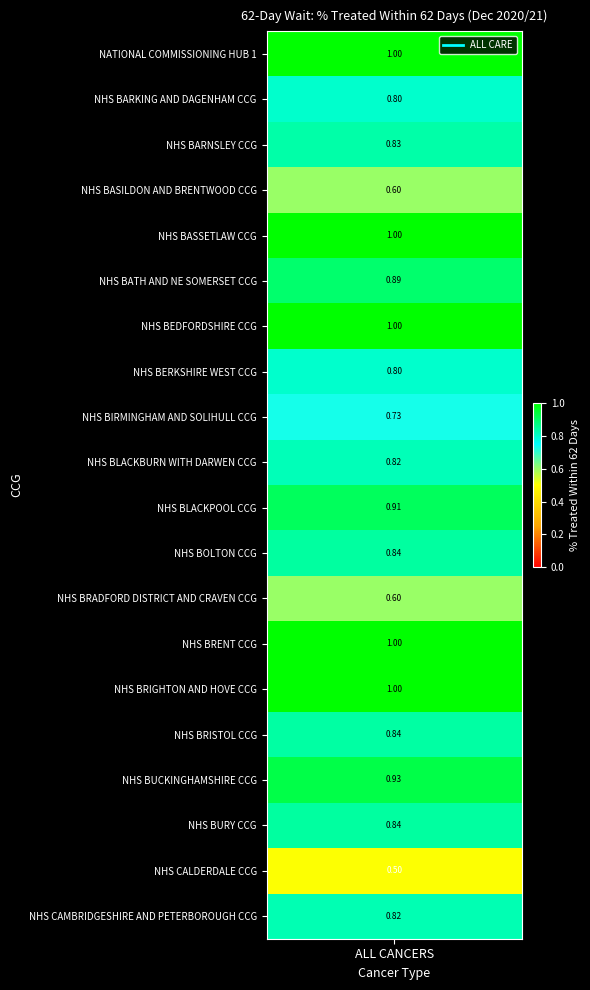

Read the value at 5.

0.9